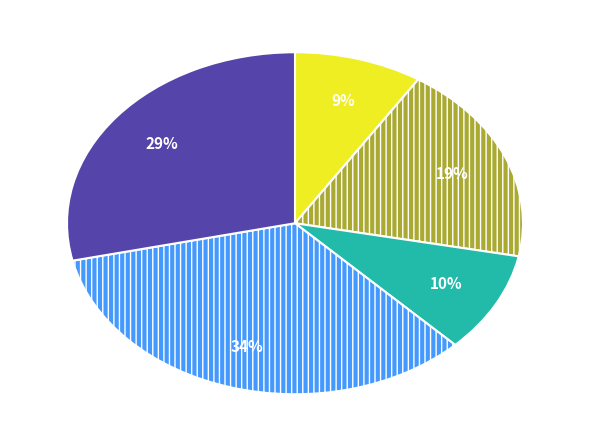

Does any single category account for the majority?

No